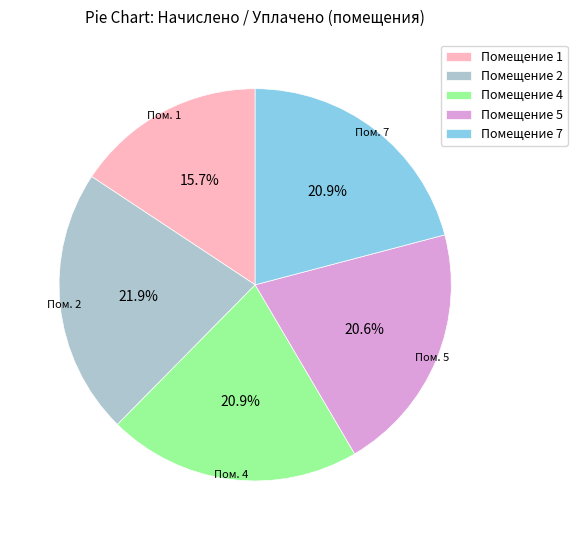

How many segments does this pie chart have?

5